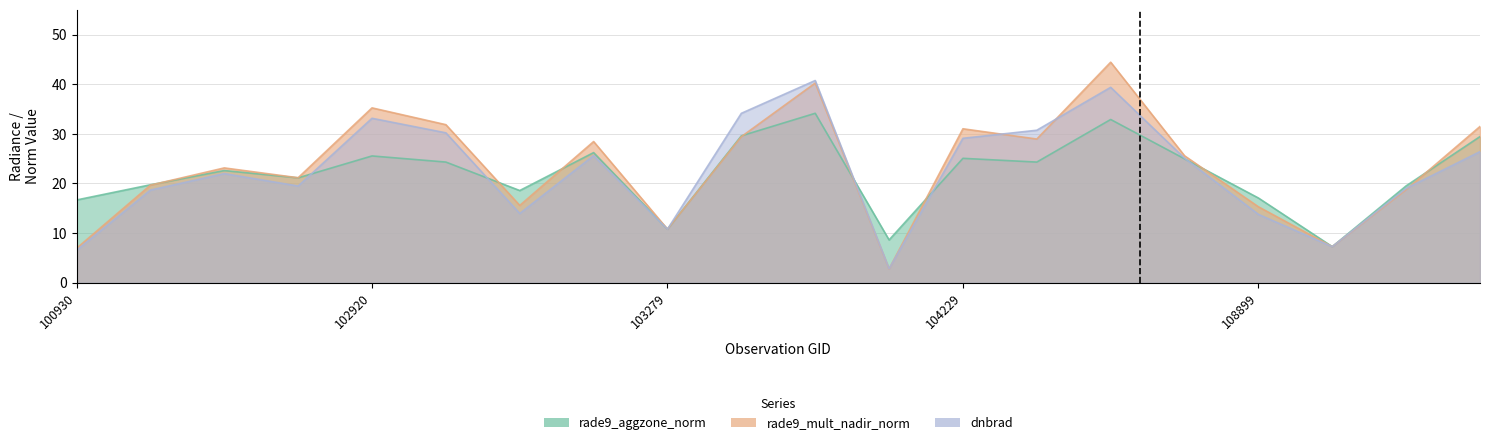

What is the sum of the rade9_mult_nadir_norm values at 104355 and 103032?

76.3